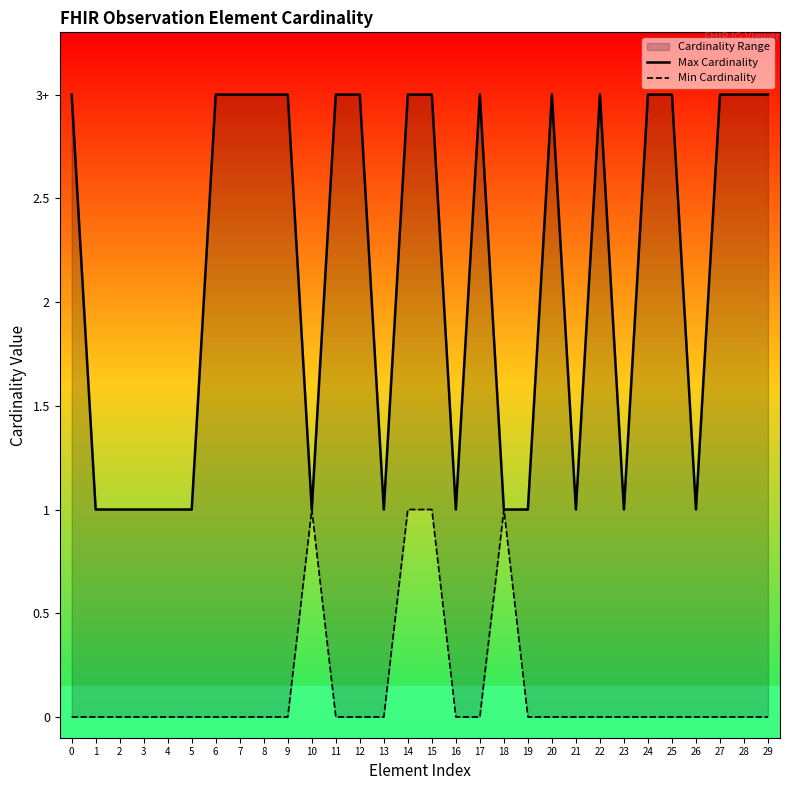

Does the chart have visible grid lines?

No